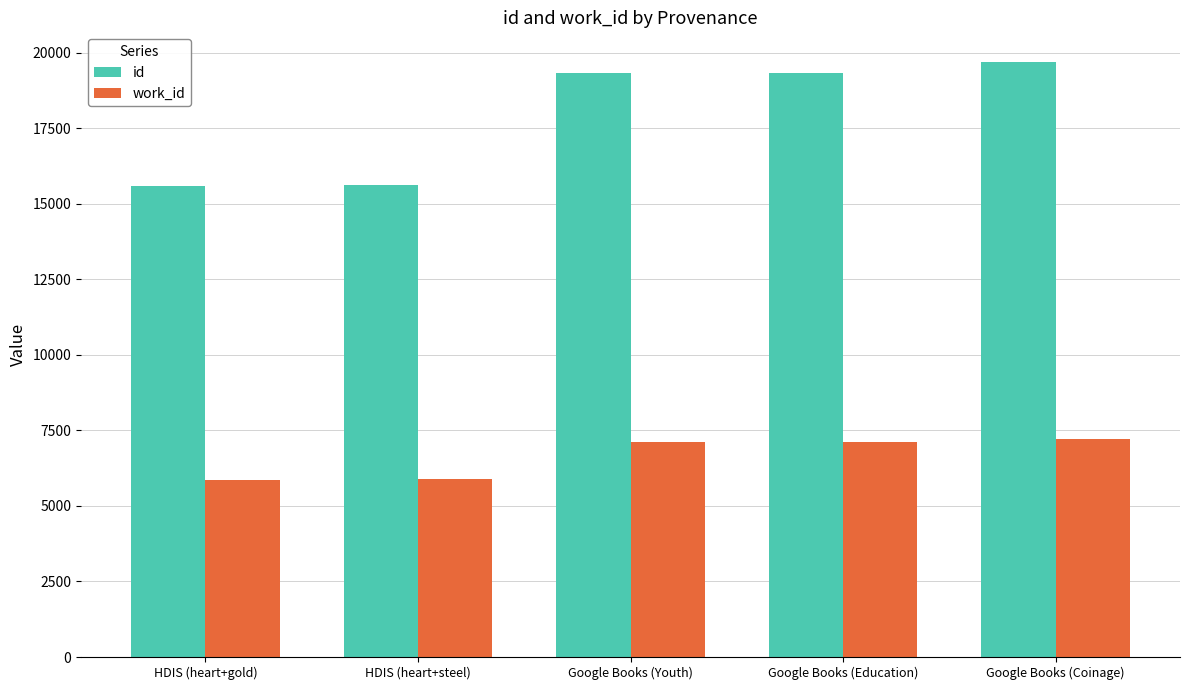

How many groups of bars are there?

5